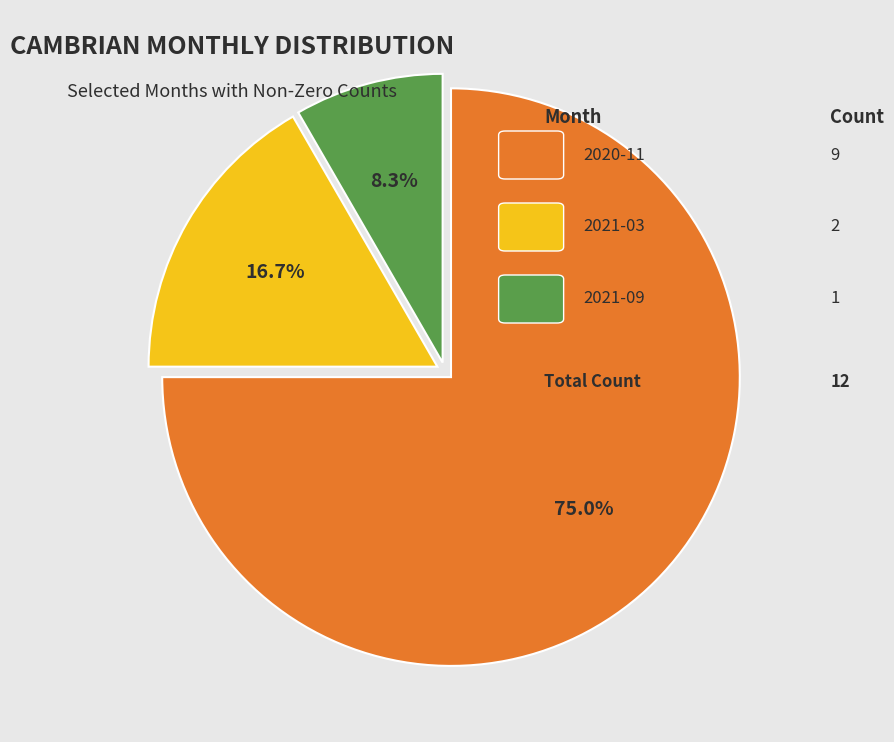

Is there any slice that represents more than half of the pie?

Yes